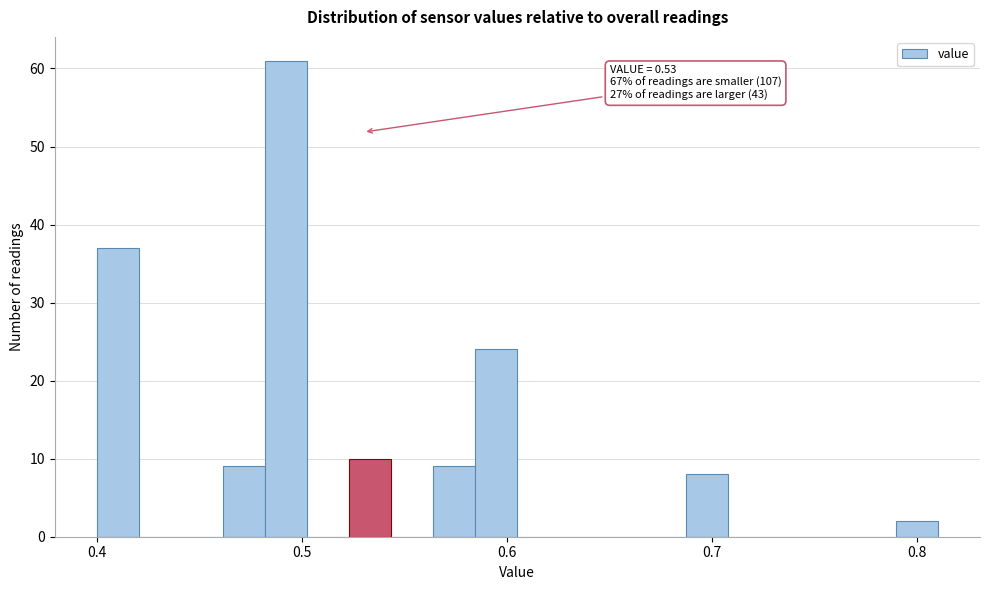

Around what value on the x-axis is the tallest bar? Give the approximate position of its centre, as read against the axis.

0.49